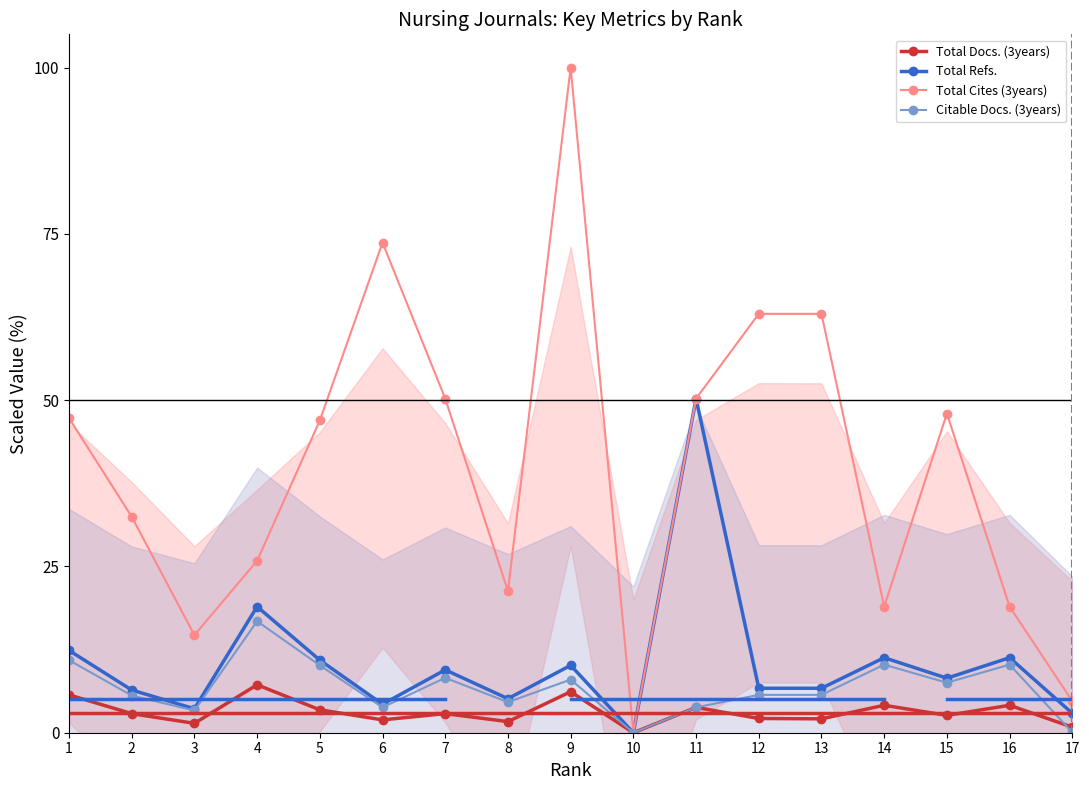

List the series in order of their peak value, lowest first.

Total Docs. (3years), Citable Docs. (3years), Total Refs., Total Cites (3years)